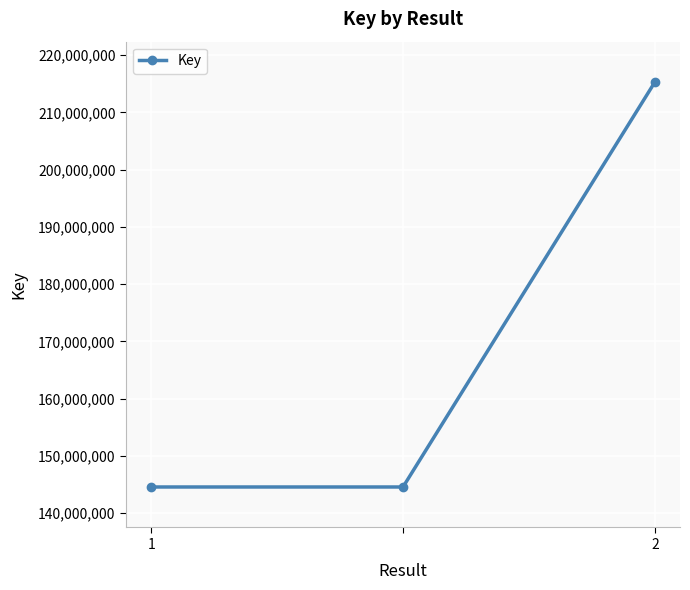

Count the number of data series in this chart.

1